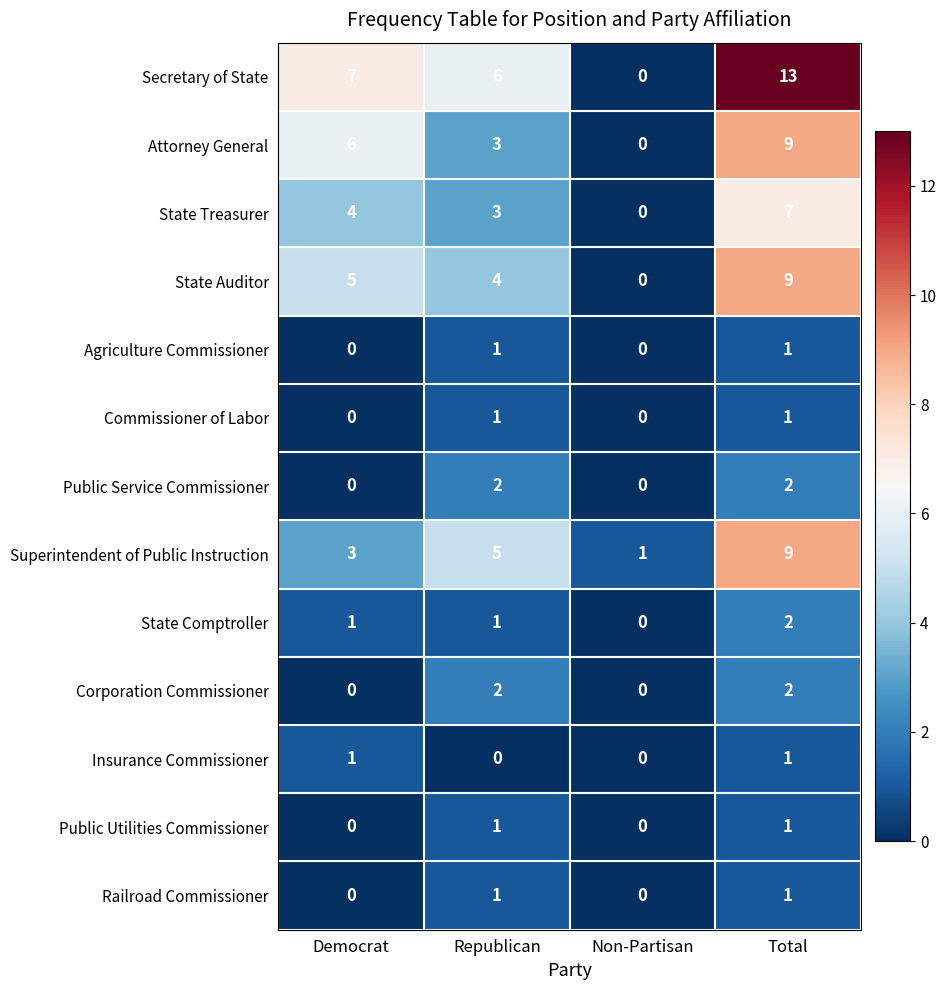

Which series has the largest range (max minus min)?

Secretary of State